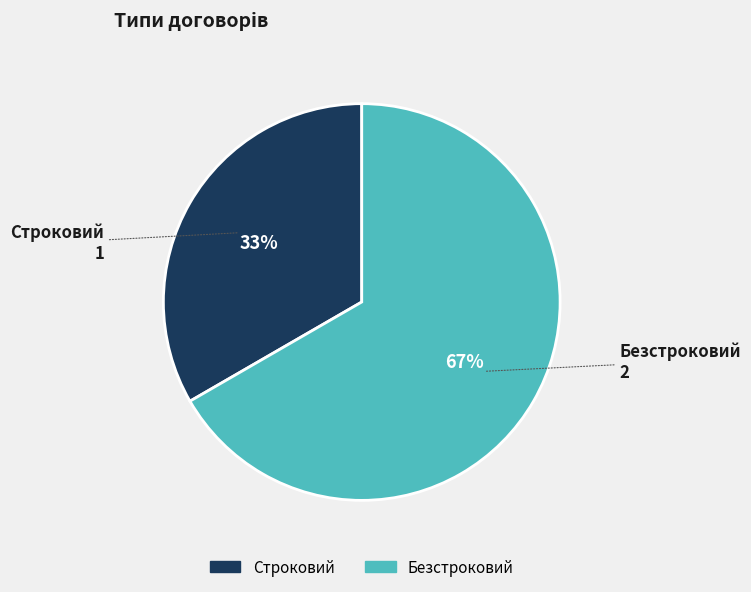

To the nearest percent, what portion does Безстроковий represent?

67%